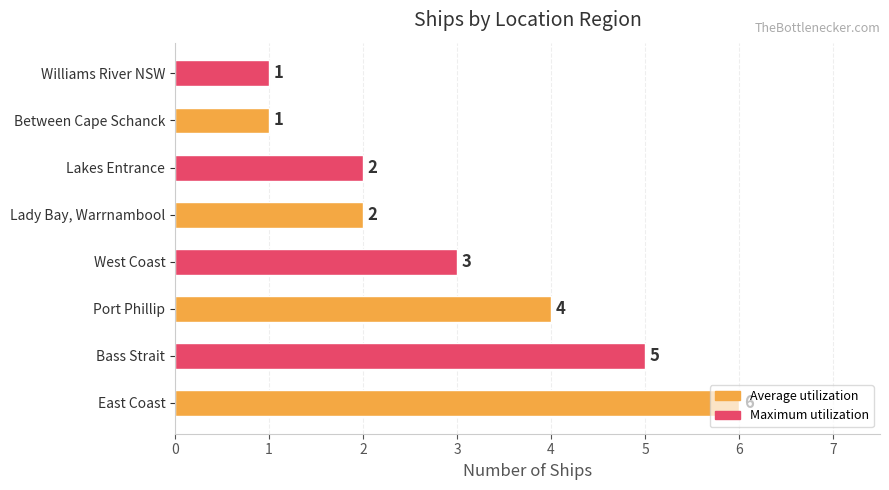

What is the difference between the second highest and second lowest values?

4